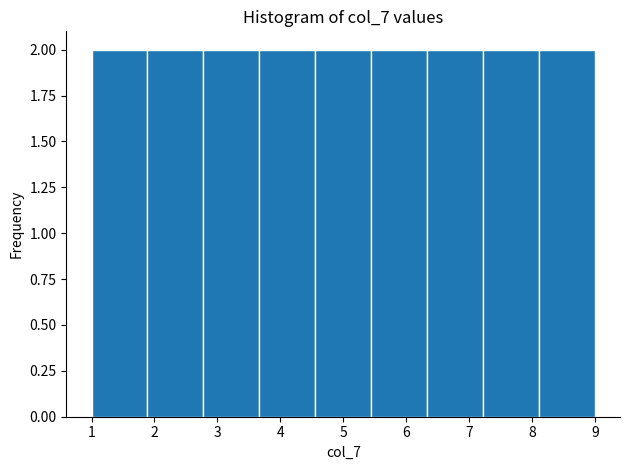

Reading left to right, transcribe this chart: for each bar, give the range it covers on the x-axis and its height. Neither the bar edges nor the heights are printed on the chart, so give them approximately, as read against the axes.

1.0 to 1.9: 2
1.9 to 2.8: 2
2.8 to 3.7: 2
3.7 to 4.6: 2
4.6 to 5.4: 2
5.4 to 6.3: 2
6.3 to 7.2: 2
7.2 to 8.1: 2
8.1 to 9.0: 2